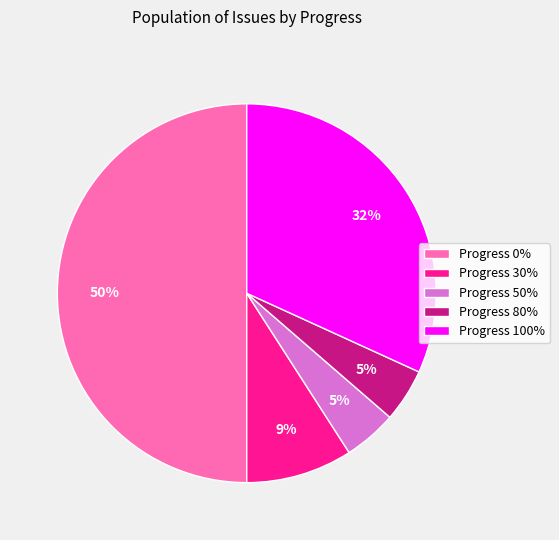

How many segments does this pie chart have?

5